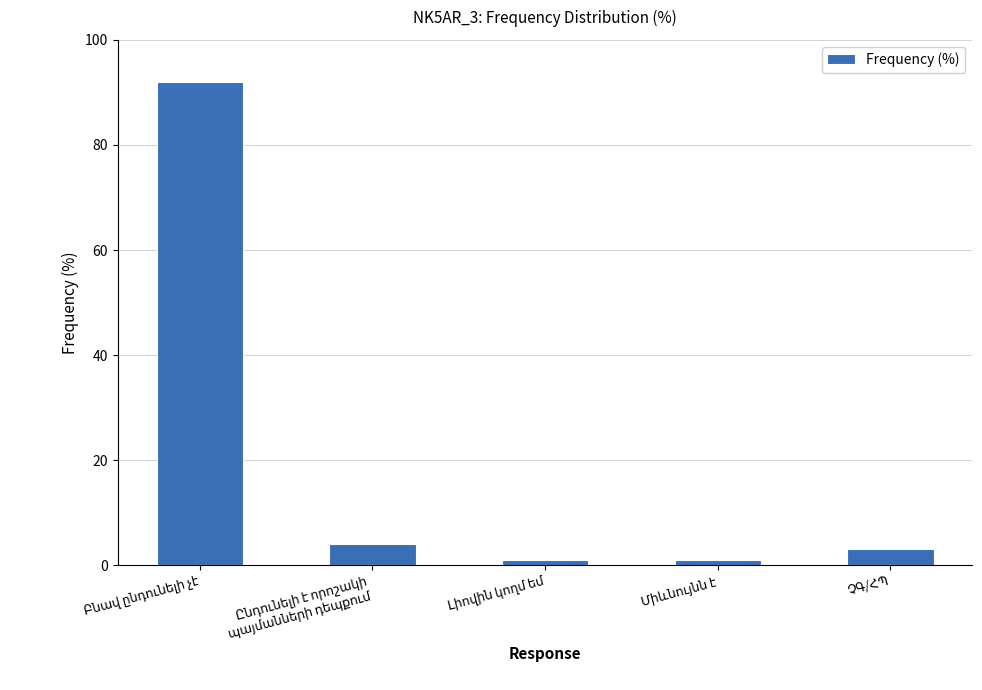

What is the maximum value shown in the chart?

92